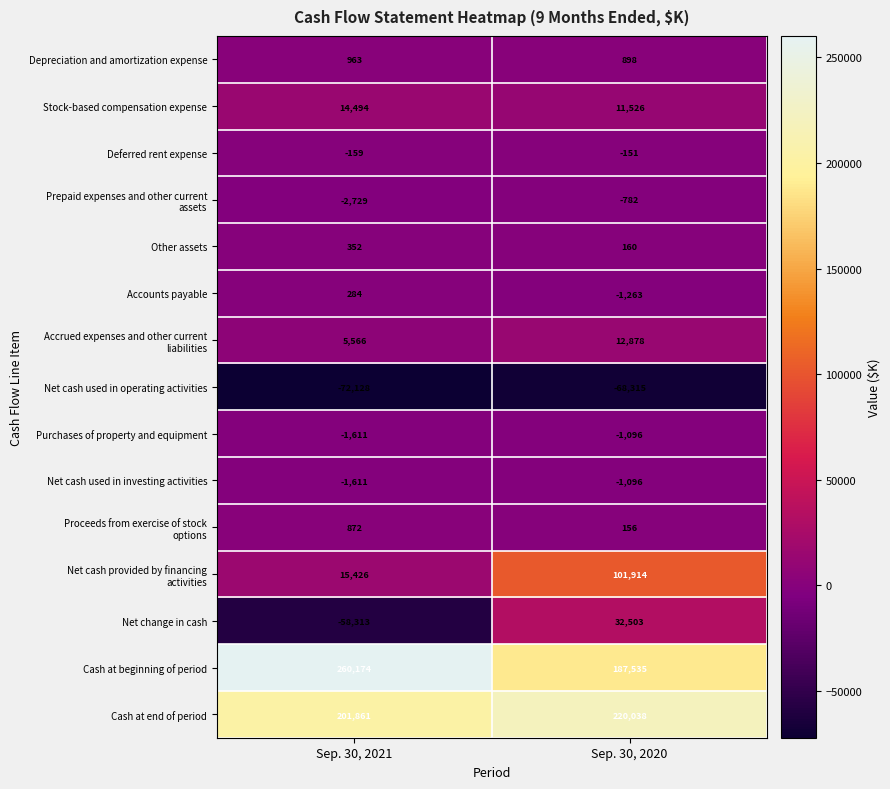

Which series has the largest total across all categories?

Cash at beginning of period